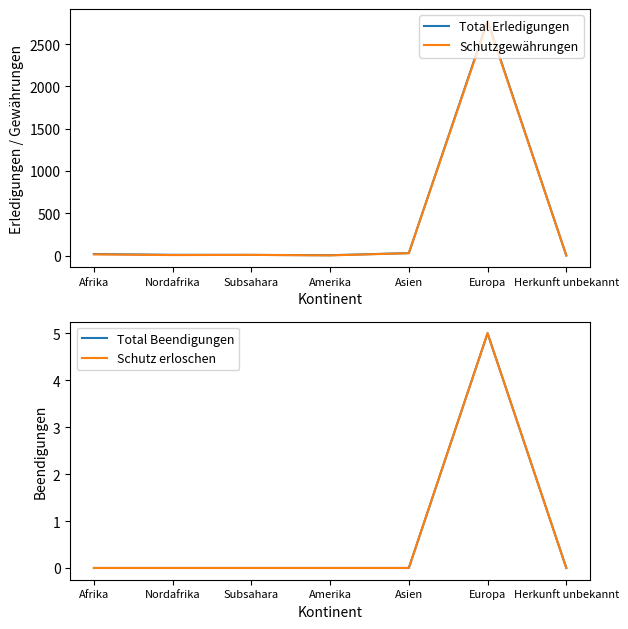

True or false: Schutzgewährungen and Total Beendigungen intersect in this chart.

False